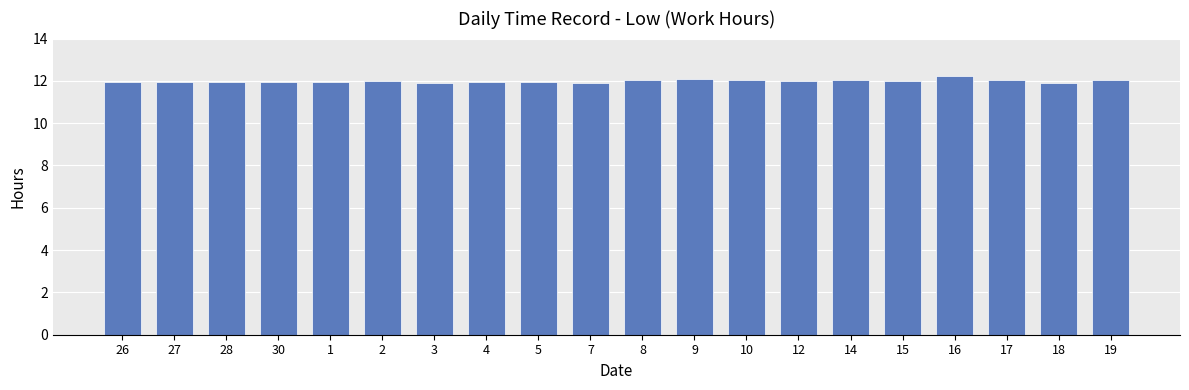

What is the smallest value displayed?

11.9